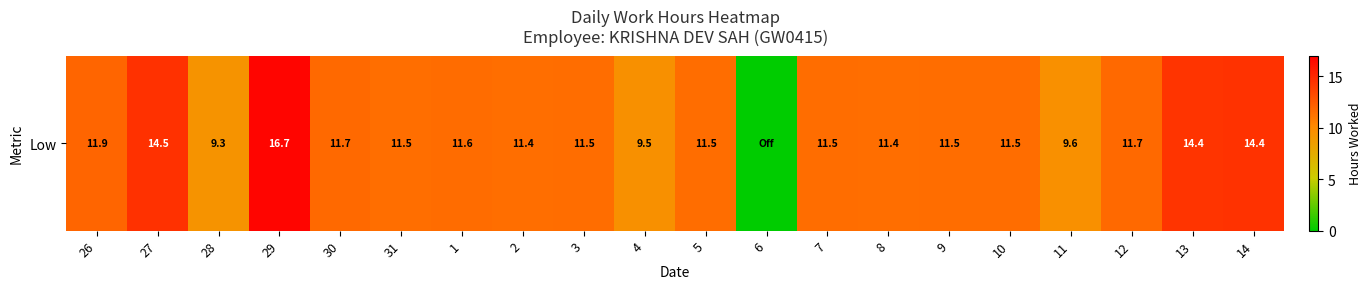

The value at 12 is 7.6. True or false?

False